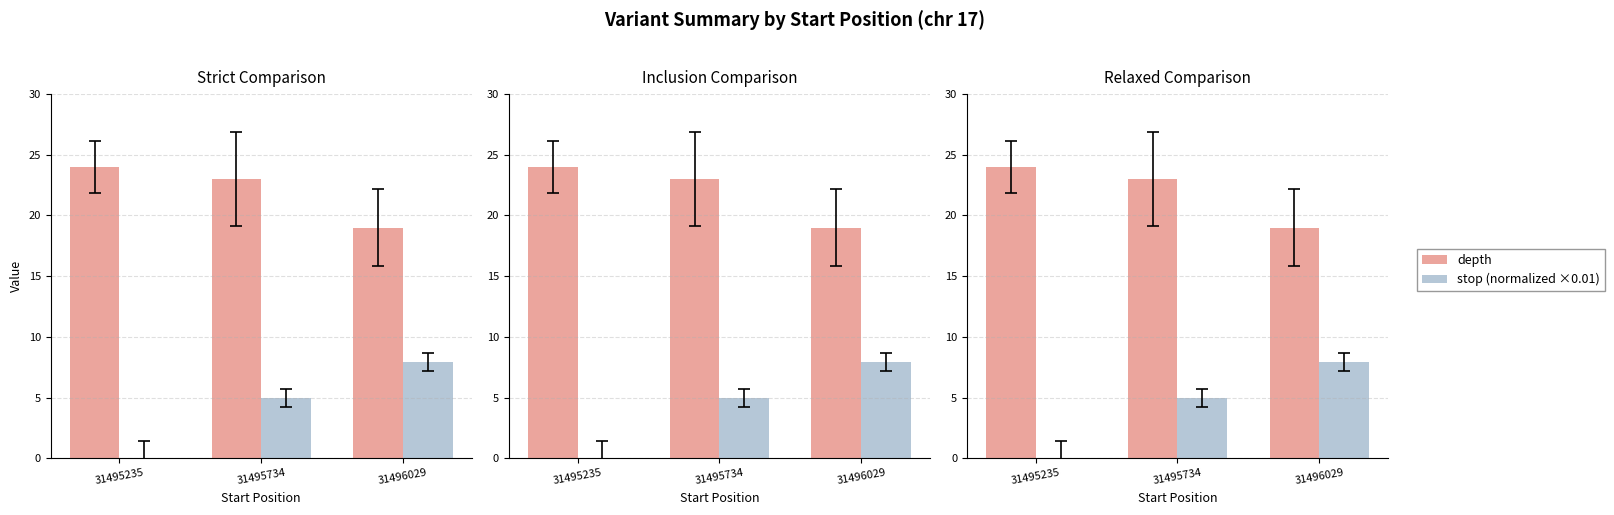

Rank the categories by stop (normalized ×0.01) value from lowest to highest.

31495235, 31495734, 31496029